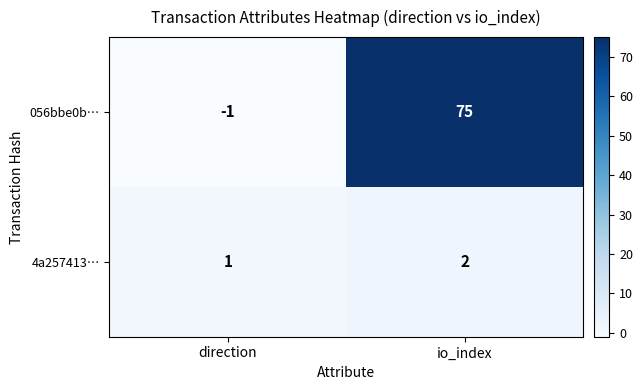

Reading left to right, what are all the values shown in this chart?

056bbe0b…: direction=-1	io_index=75
4a257413…: direction=1	io_index=2